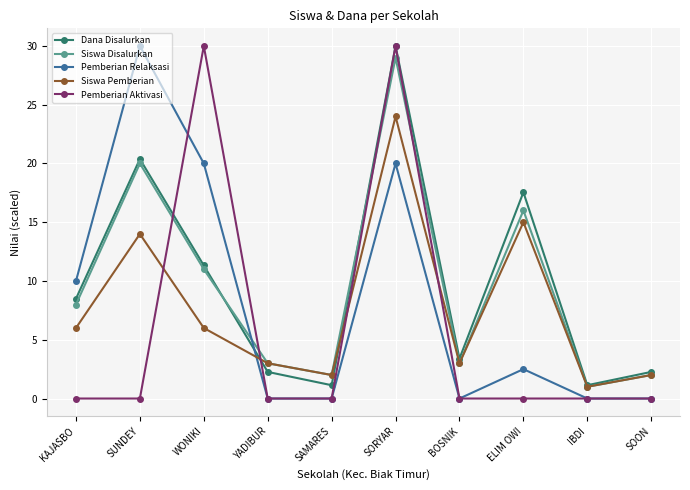

After their last crossing, which series has the higher values: Siswa Pemberian or Pemberian Relaksasi?

Siswa Pemberian